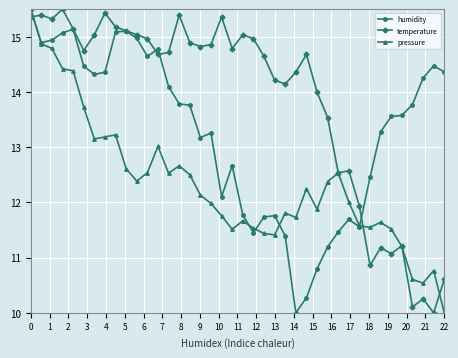

Which series has the largest total across all categories?

temperature